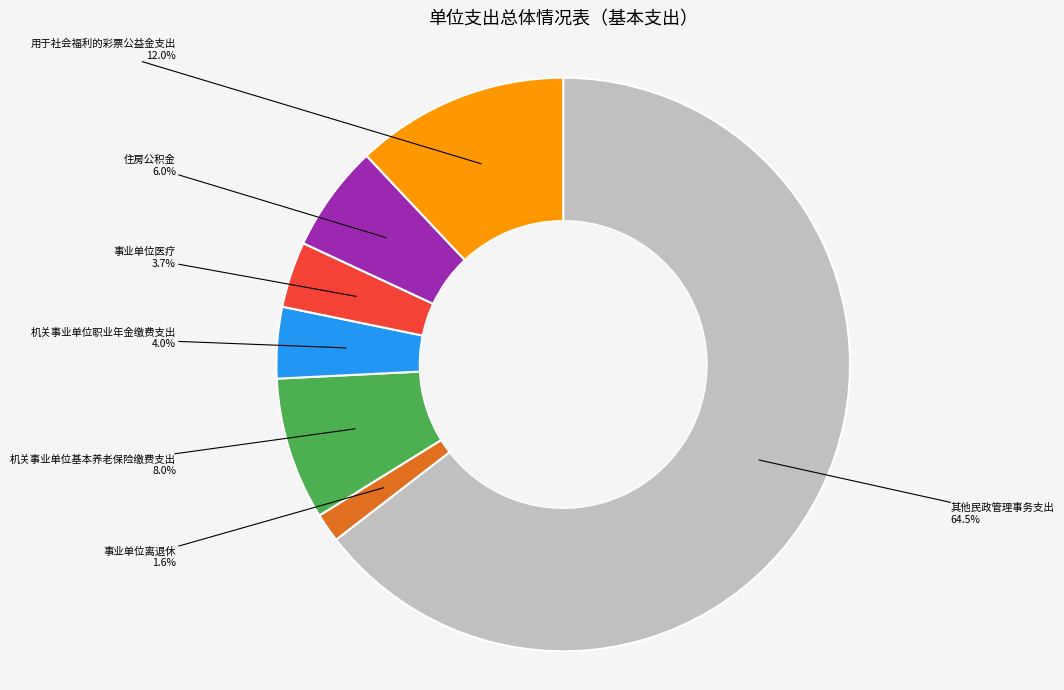

Is it true that 机关事业单位基本养老保险缴费支出 is 8% of the pie?

True